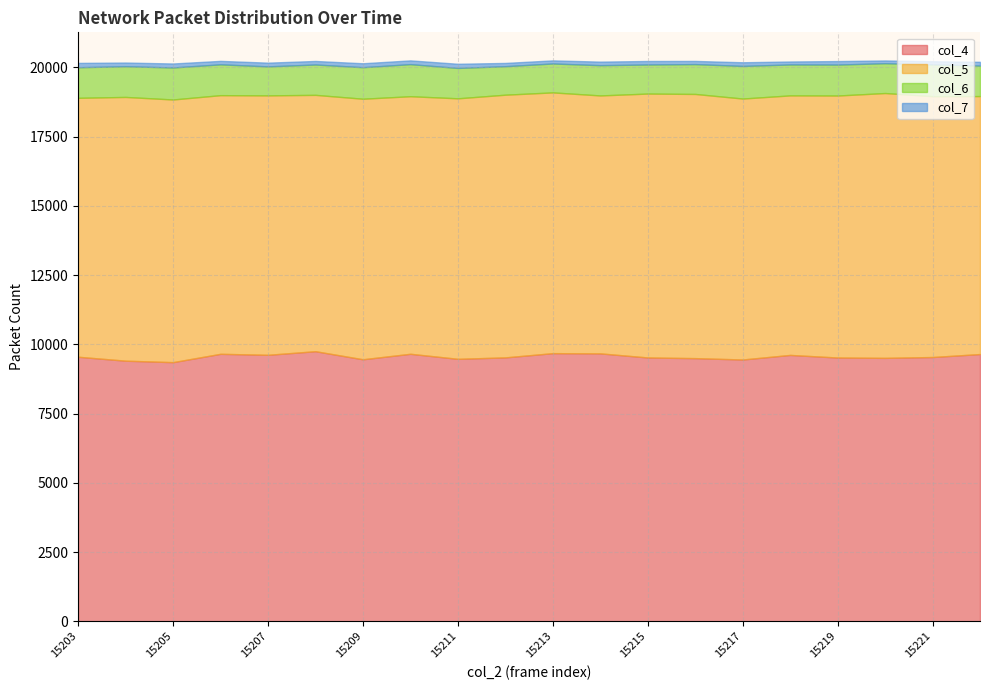

Is the value of col_6 at 15204 greater than the value of col_4 at 15209?

No